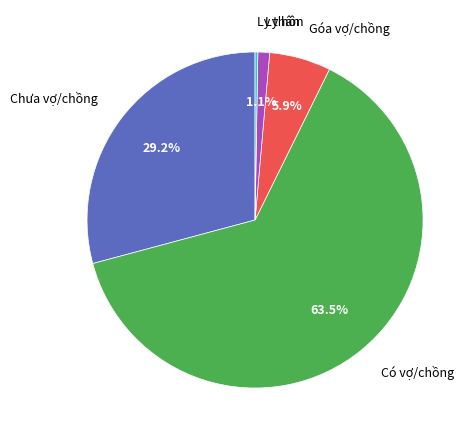

Which category has the biggest portion of the pie?

Có vợ/chồng